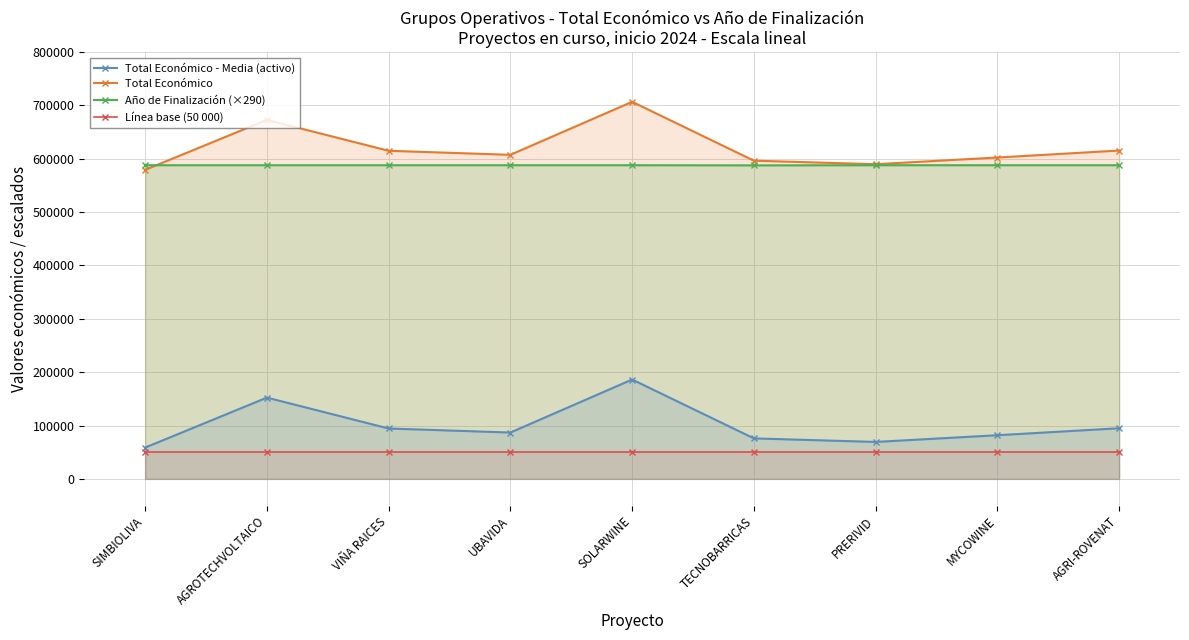

True or false: Total Económico - Media (activo) and Línea base (50 000) intersect in this chart.

False